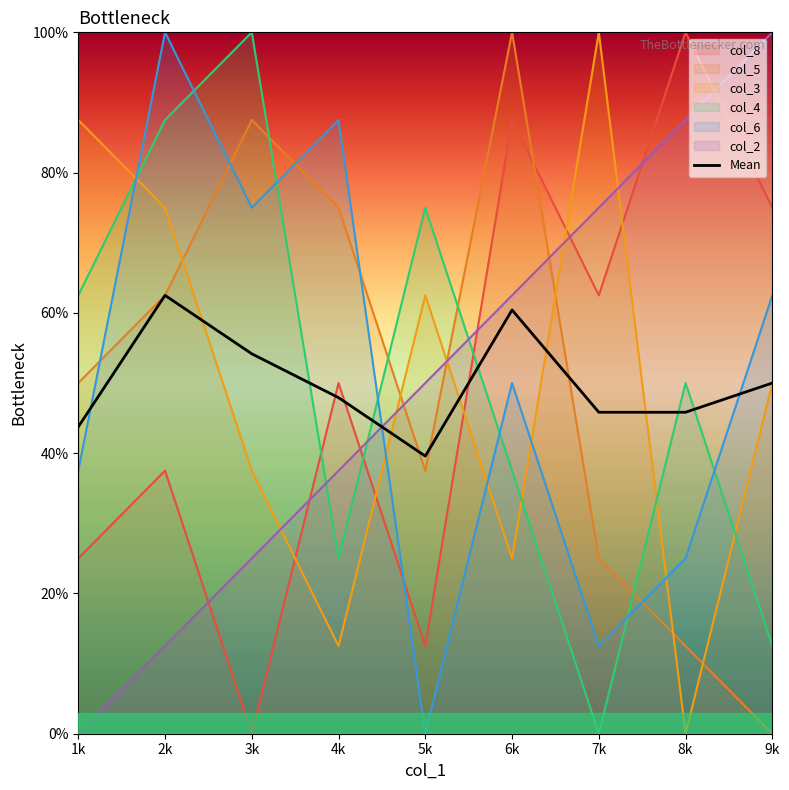

Which category has the highest value across all series?

2k